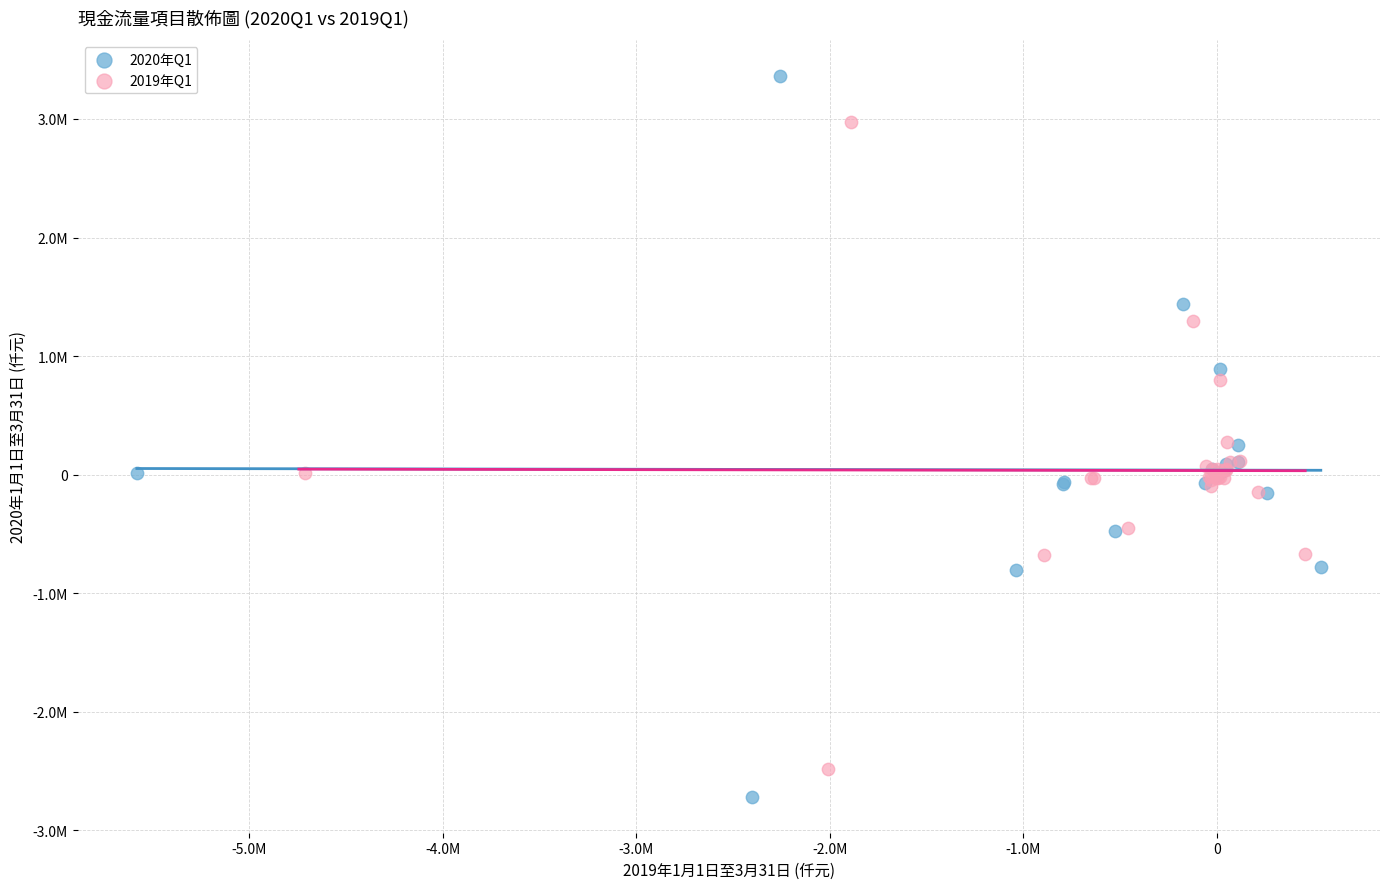

What are all the series names shown in the legend?

2020年Q1, 2019年Q1